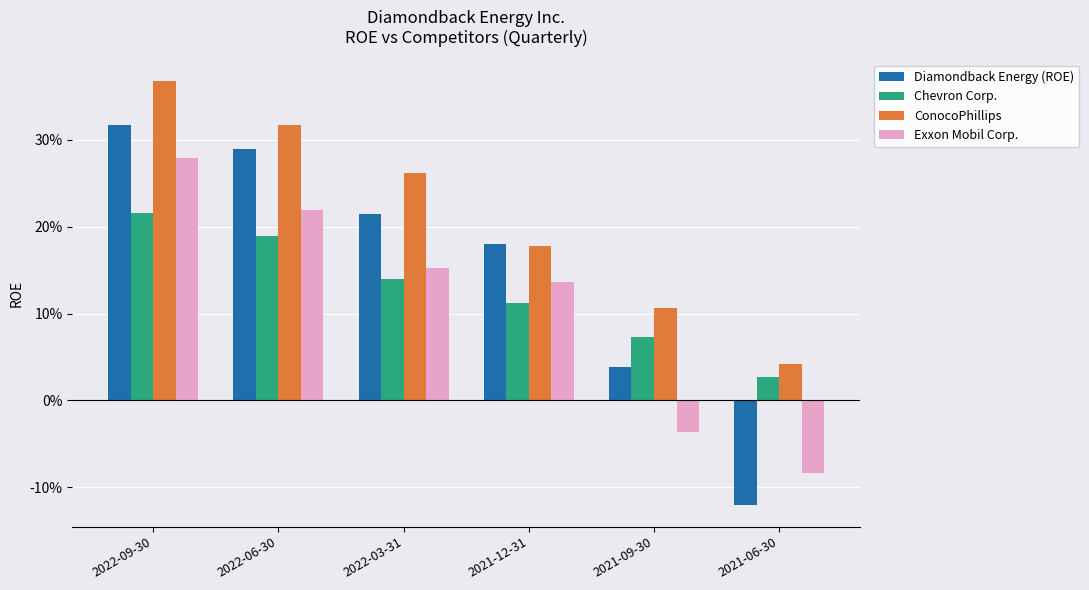

Are the bars horizontal?

No